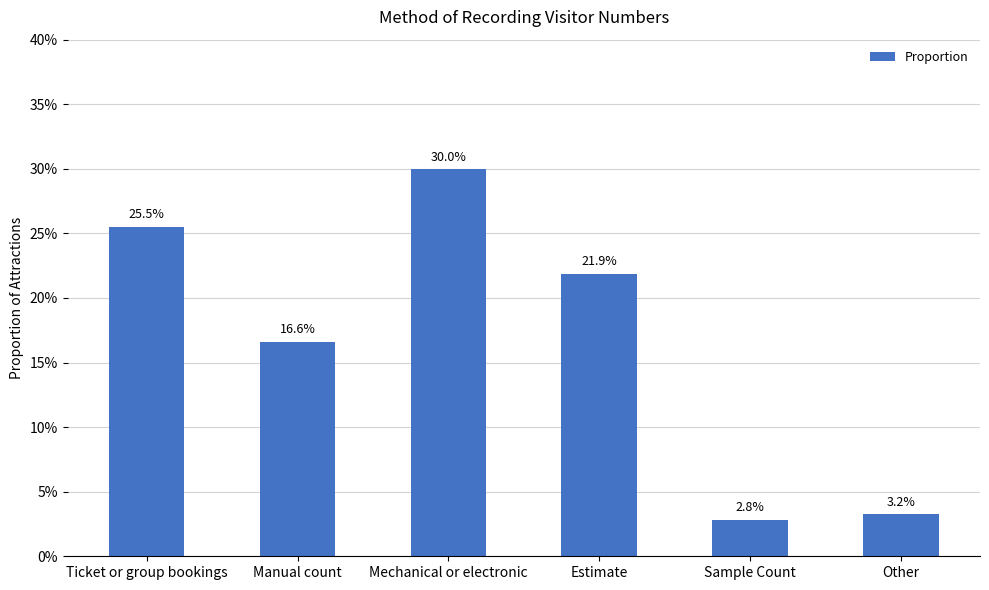

What is the change in value from Ticket or group bookings to Manual count?

-0.1